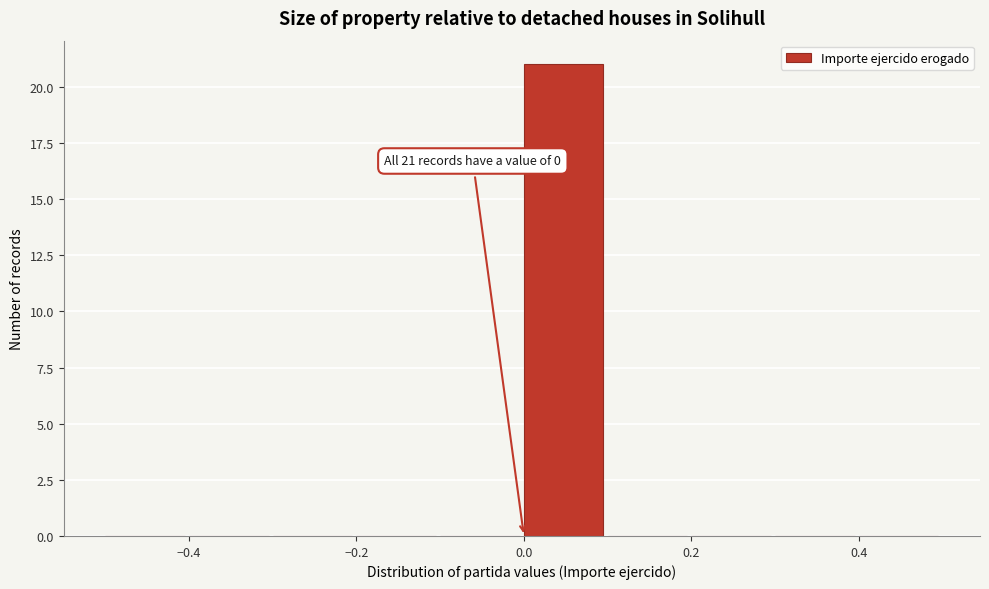

Over which range of the x-axis is the bar tallest?

0.0 to 0.1